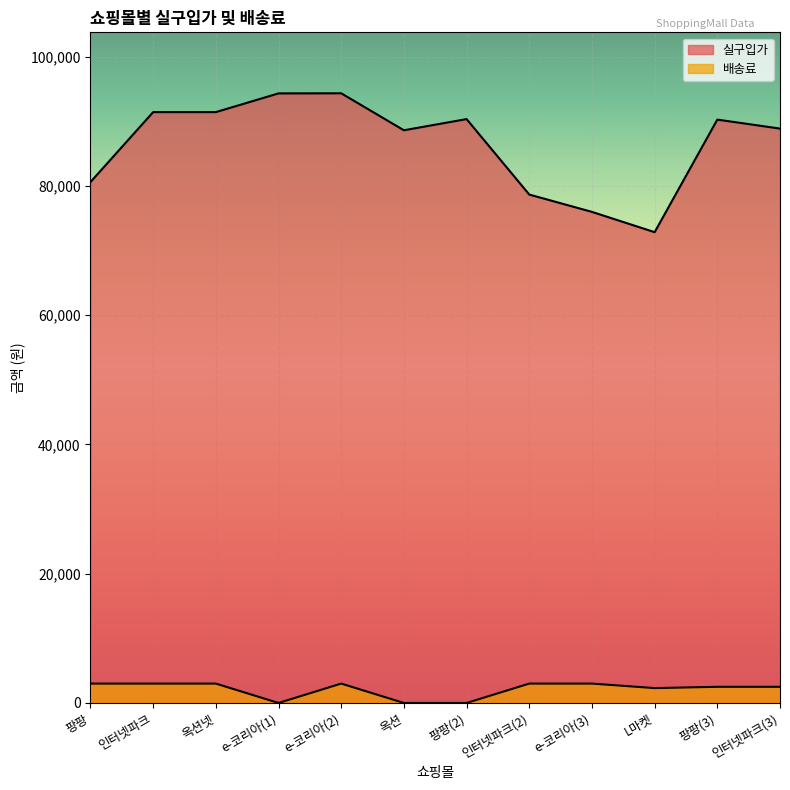

What is the greatest value displayed?

94351